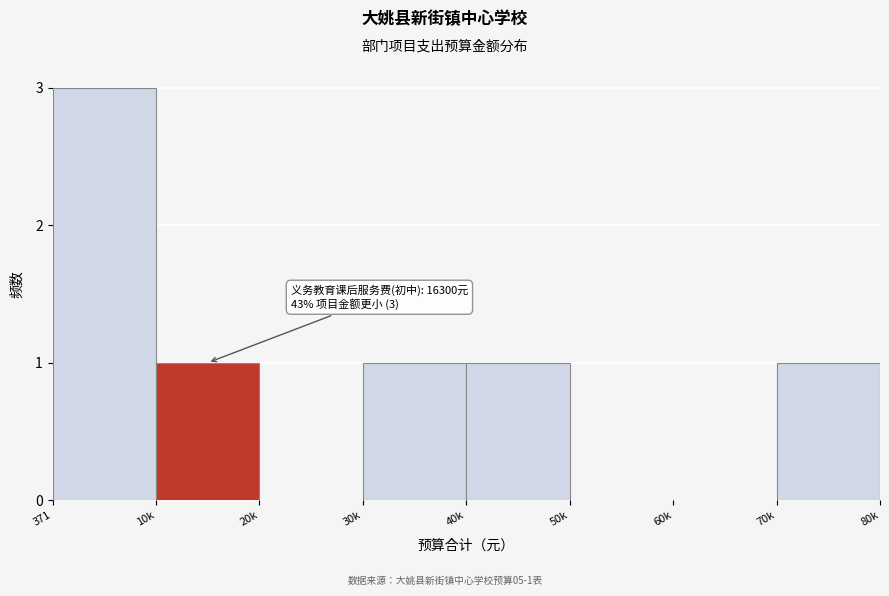

Reading left to right, extract all data points from this chart.

371=3	10k=1	20k=0	30k=1	40k=1	50k=0	60k=0	70k=1